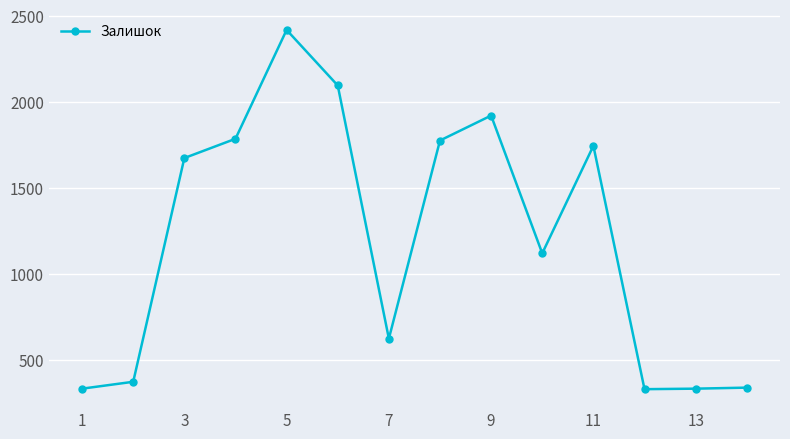

How many lines are shown in the chart?

1